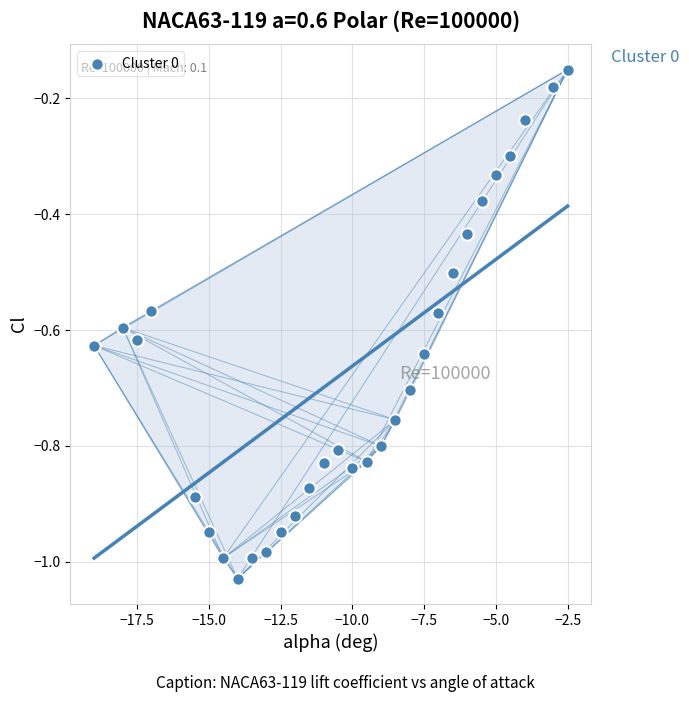

What is the range of Y values (max minus min)?

0.9